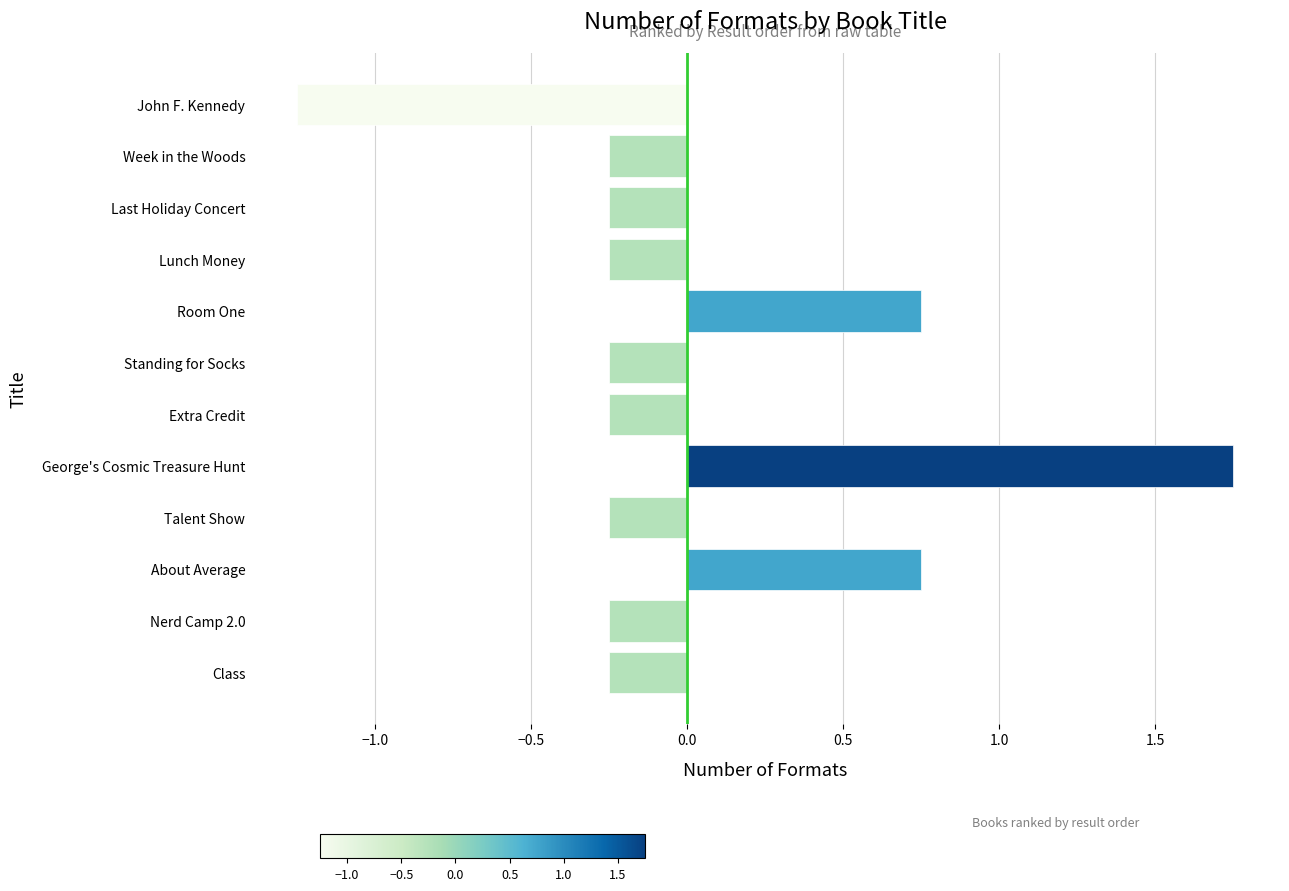

How many values exceed 0?

3